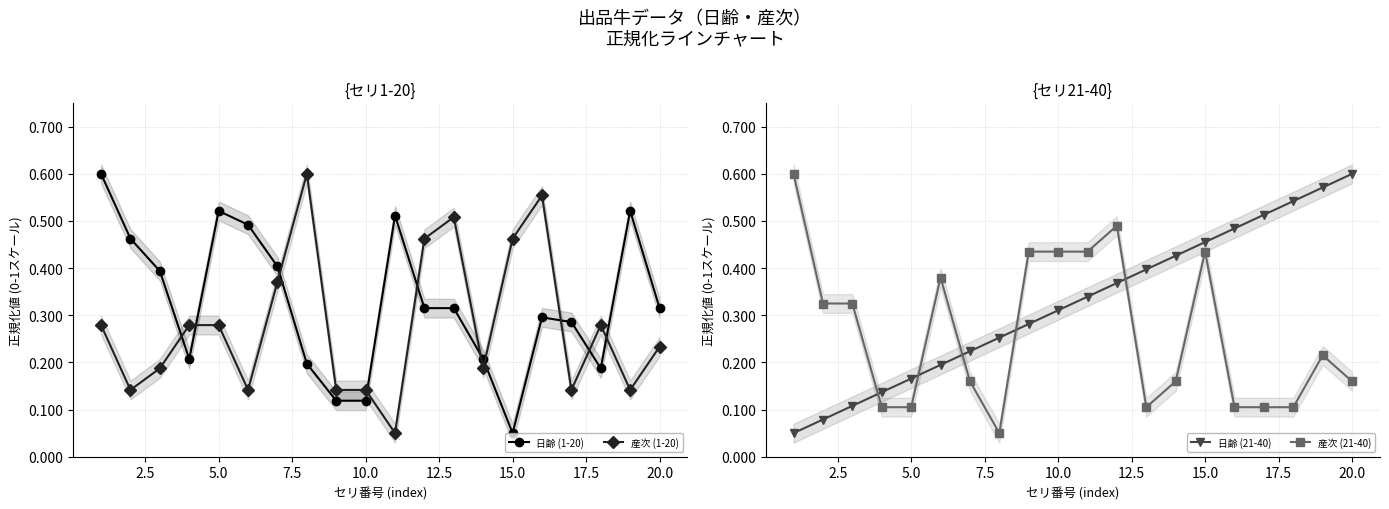

At which label is 日齢 (1-20) closest to 0?

15.0